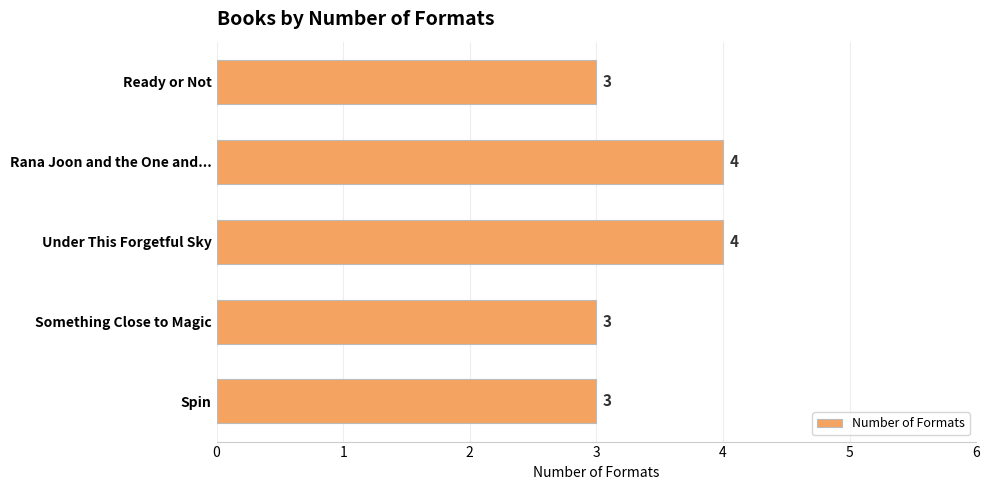

What is the approximate value at Under This Forgetful Sky?

4